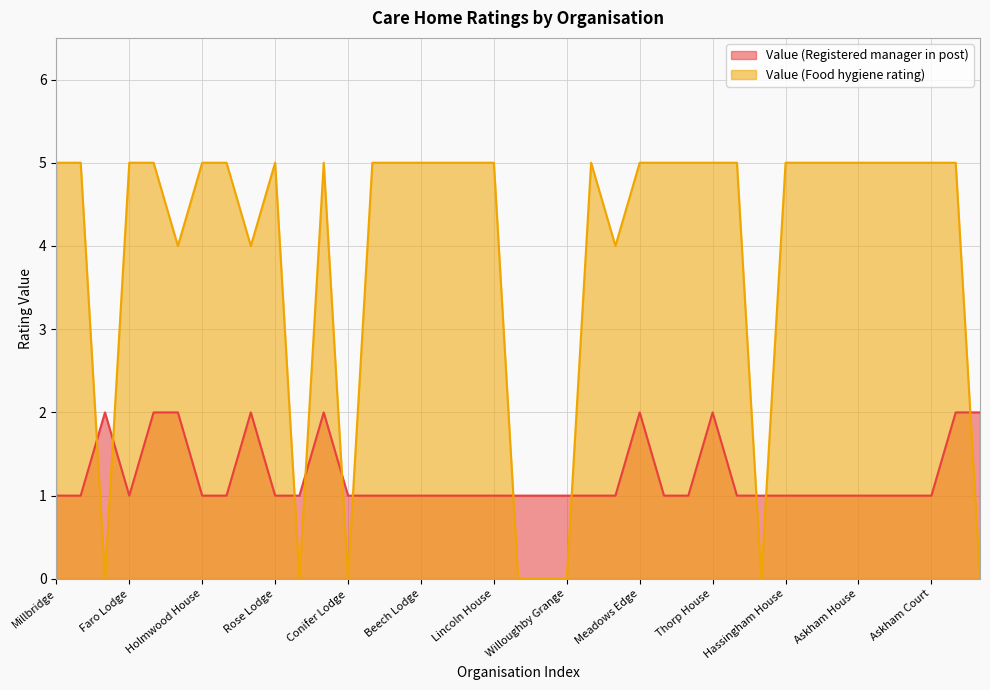

List the series in order of their peak value, lowest first.

Value (Registered manager in post), Value (Food hygiene rating)